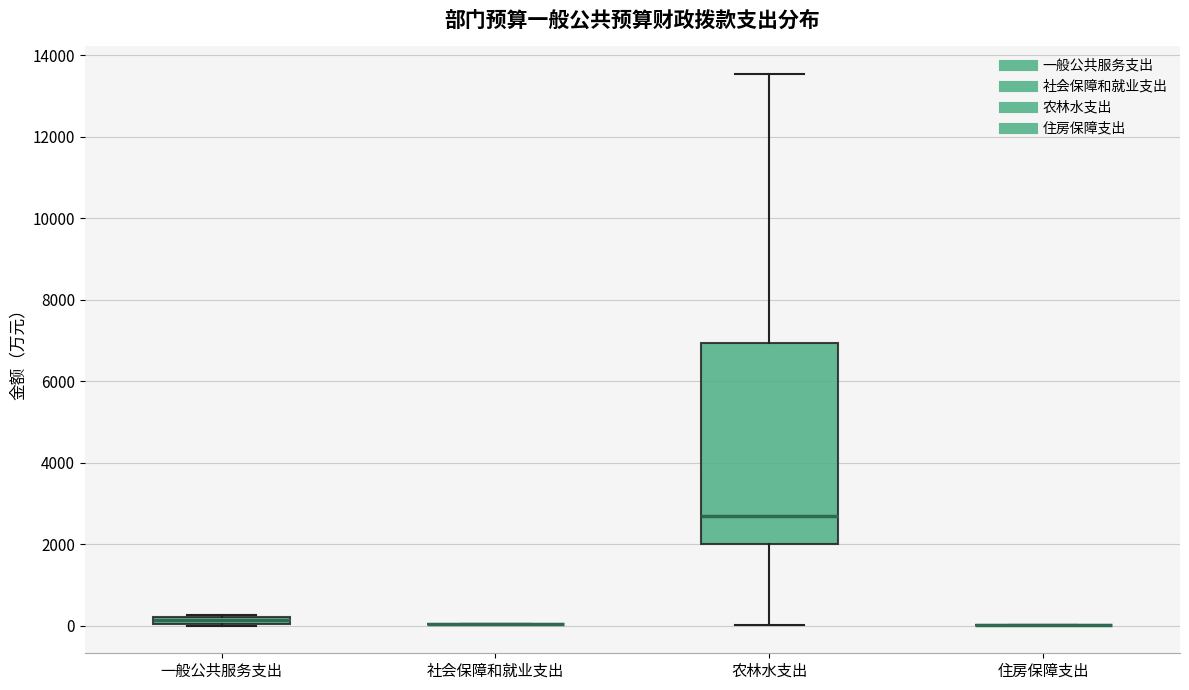

Which box is the tallest, from its lower edge to its upper edge?

农林水支出